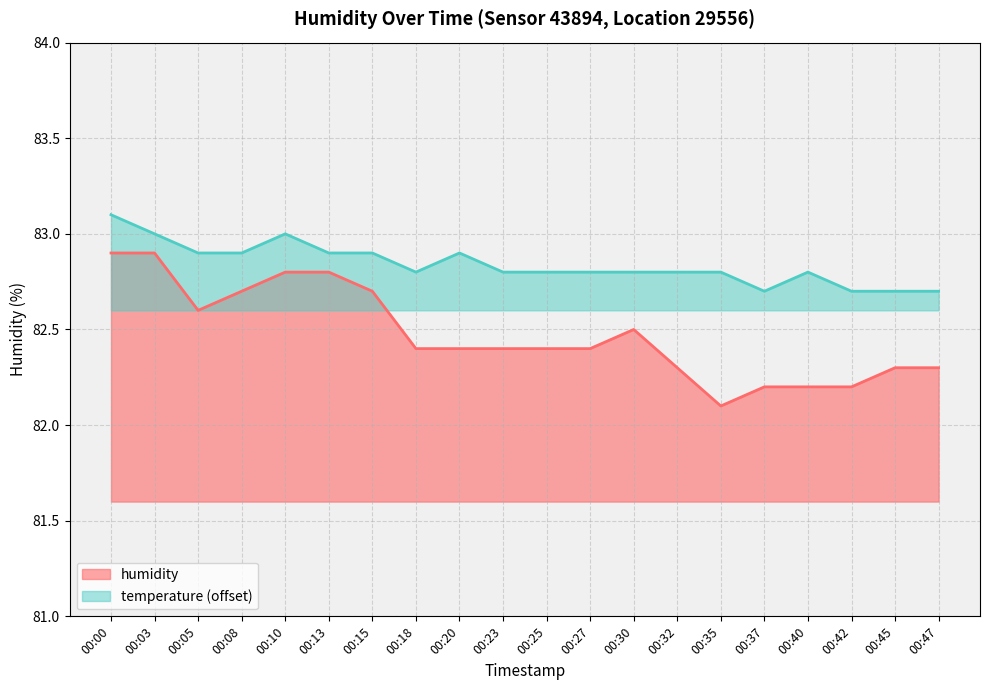

How many lines are shown in the chart?

2